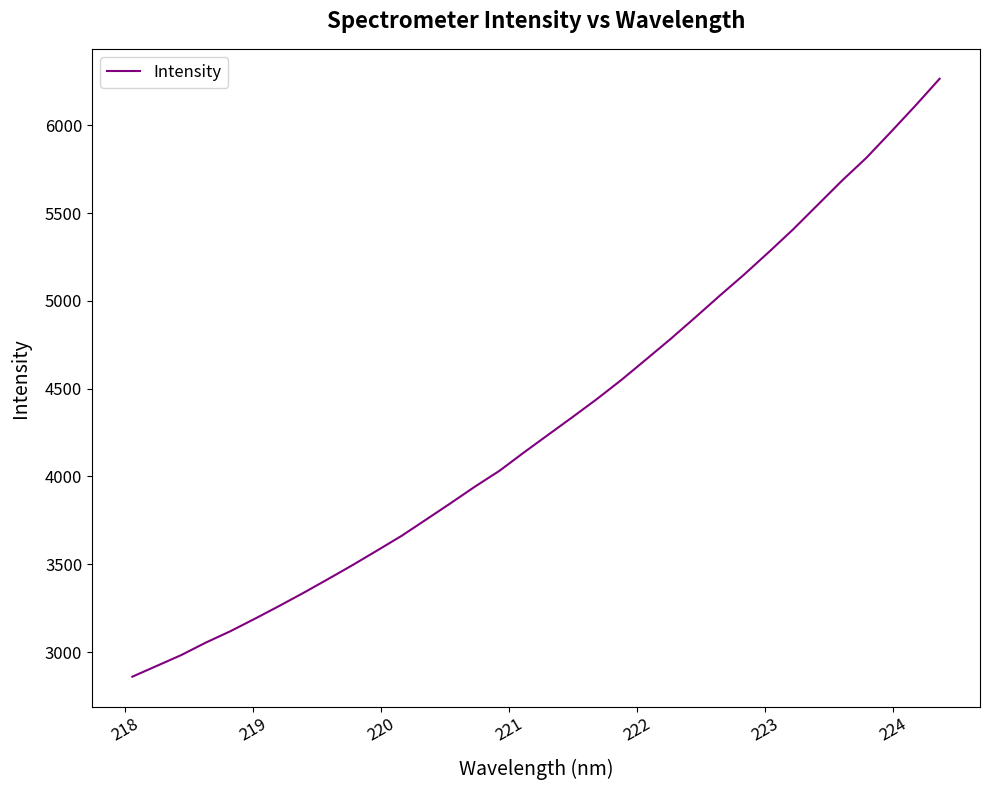

Count the number of data series in this chart.

1